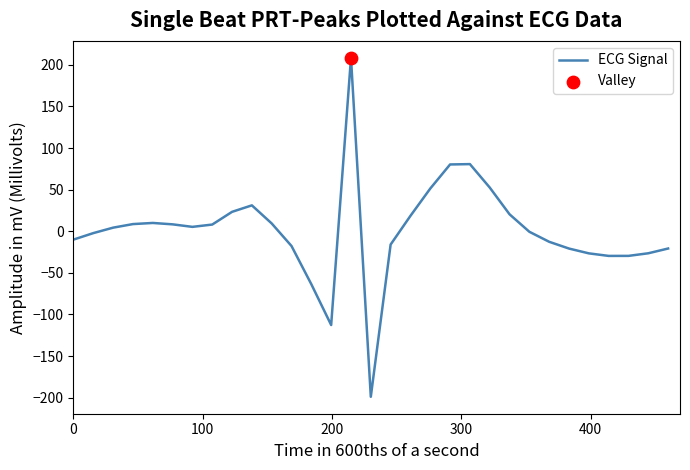

What is the difference between the maximum and minimum values?

407.4